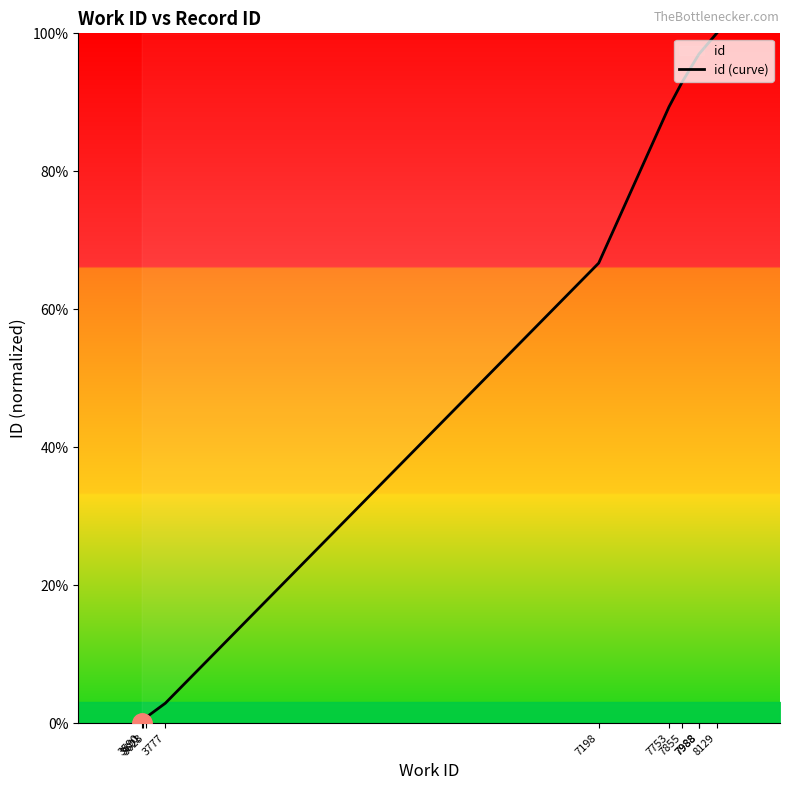

What is the difference between the second highest and minimum values?

1.0